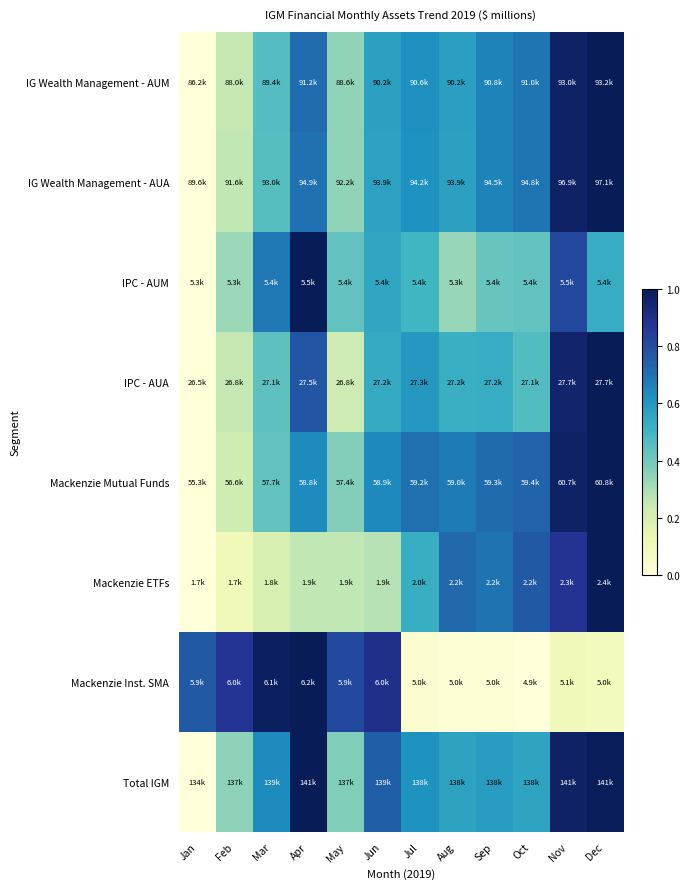

Reading left to right, transcribe all the data shown in this chart.

IG Wealth Management - AUM: Jan=0.0	Feb=0.3	Mar=0.5	Apr=0.7	May=0.3	Jun=0.6	Jul=0.6	Aug=0.6	Sep=0.7	Oct=0.7	Nov=1.0	Dec=1.0
IG Wealth Management - AUA: Jan=0.0	Feb=0.3	Mar=0.5	Apr=0.7	May=0.3	Jun=0.6	Jul=0.6	Aug=0.6	Sep=0.7	Oct=0.7	Nov=1.0	Dec=1.0
IPC - AUM: Jan=0.0	Feb=0.3	Mar=0.7	Apr=1.0	May=0.4	Jun=0.6	Jul=0.5	Aug=0.3	Sep=0.4	Oct=0.4	Nov=0.8	Dec=0.5
IPC - AUA: Jan=0.0	Feb=0.3	Mar=0.4	Apr=0.8	May=0.2	Jun=0.5	Jul=0.6	Aug=0.5	Sep=0.5	Oct=0.5	Nov=1.0	Dec=1.0
Mackenzie Mutual Funds: Jan=0.0	Feb=0.2	Mar=0.4	Apr=0.6	May=0.4	Jun=0.6	Jul=0.7	Aug=0.7	Sep=0.7	Oct=0.7	Nov=1.0	Dec=1.0
Mackenzie ETFs: Jan=0.0	Feb=0.1	Mar=0.2	Apr=0.3	May=0.3	Jun=0.3	Jul=0.5	Aug=0.7	Sep=0.7	Oct=0.8	Nov=0.9	Dec=1.0
Mackenzie Inst. SMA: Jan=0.8	Feb=0.9	Mar=1.0	Apr=1.0	May=0.8	Jun=0.9	Jul=0.0	Aug=0.0	Sep=0.0	Oct=0.0	Nov=0.1	Dec=0.1
Total IGM: Jan=0.0	Feb=0.3	Mar=0.6	Apr=1.0	May=0.4	Jun=0.7	Jul=0.6	Aug=0.6	Sep=0.6	Oct=0.6	Nov=1.0	Dec=1.0